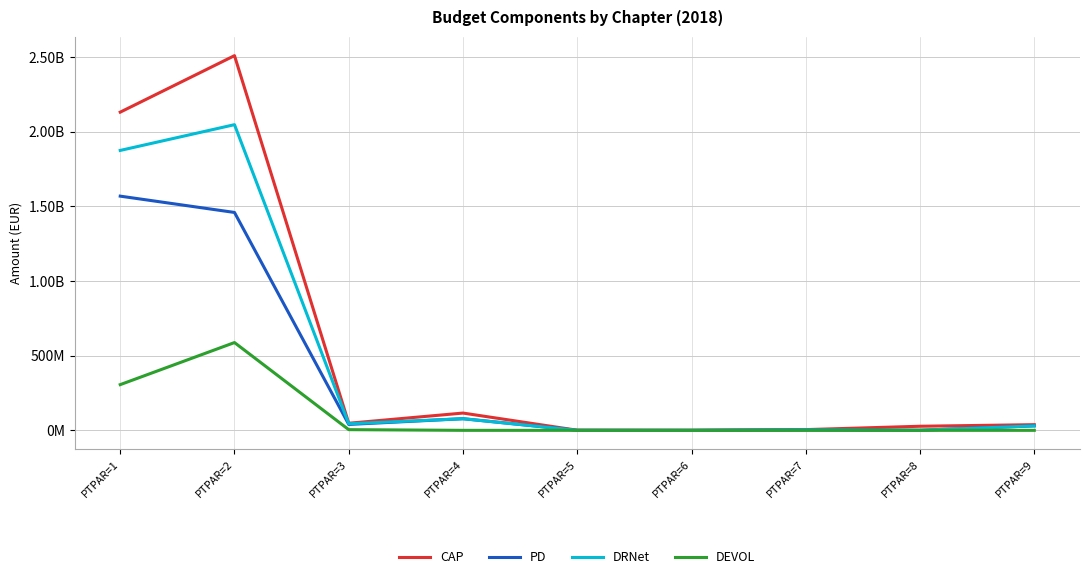

At PTPAR=6, list the series in order from smallest to largest.

DEVOL, PD, DRNet, CAP